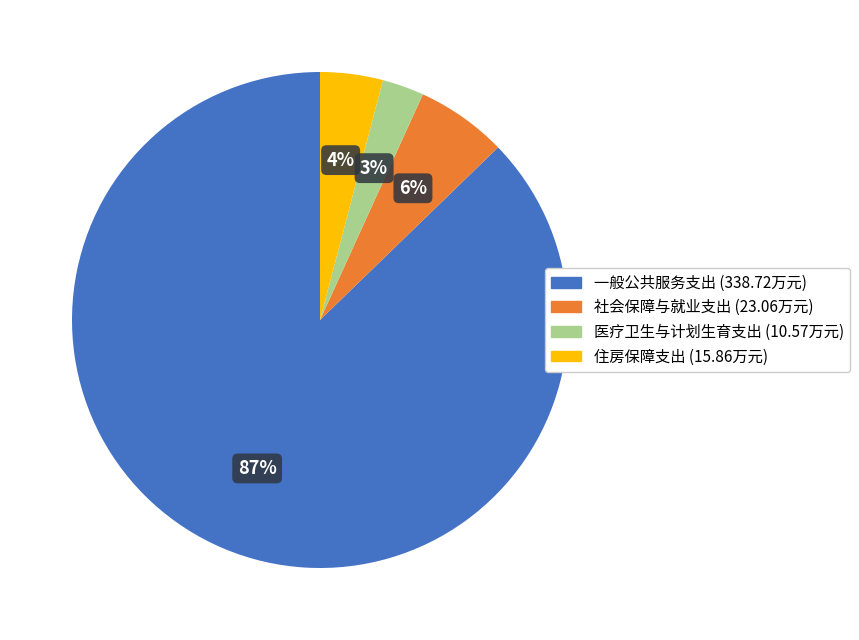

What is the ratio of the value at 社会保障与就业支出 to the value at 住房保障支出?

1.5